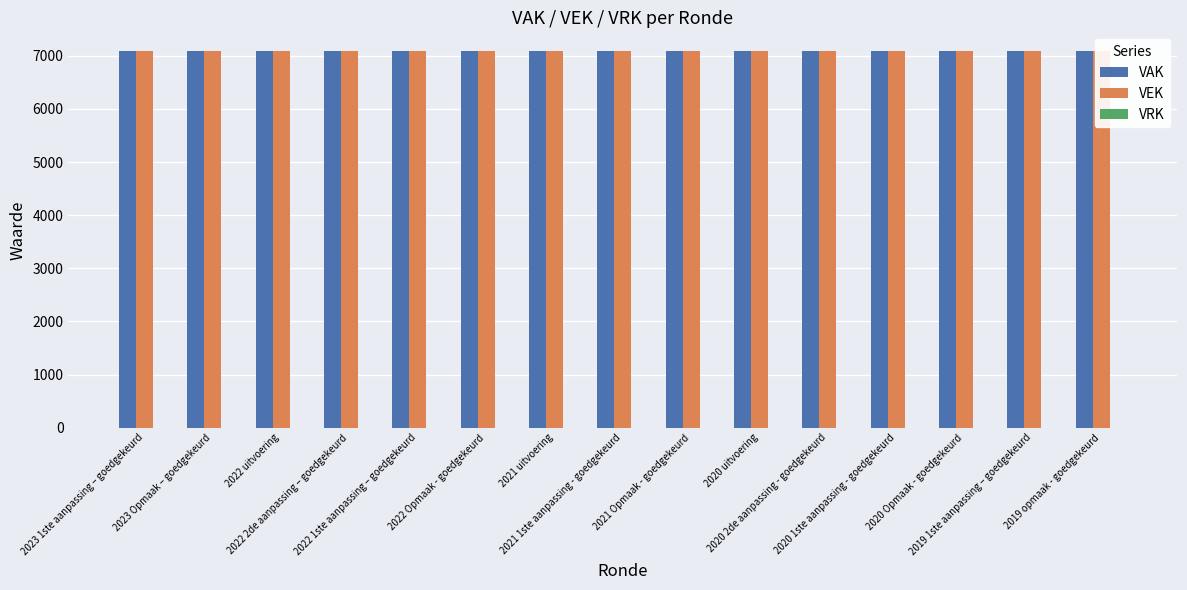

What is the sum of all VEK values?

106305